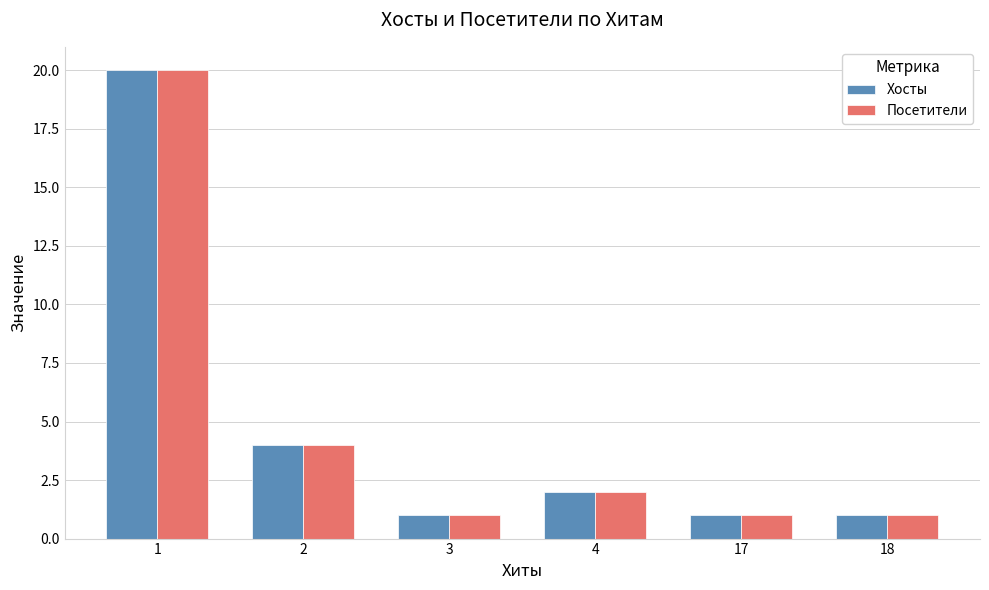

How many values in the Посетители series are below 2?

3